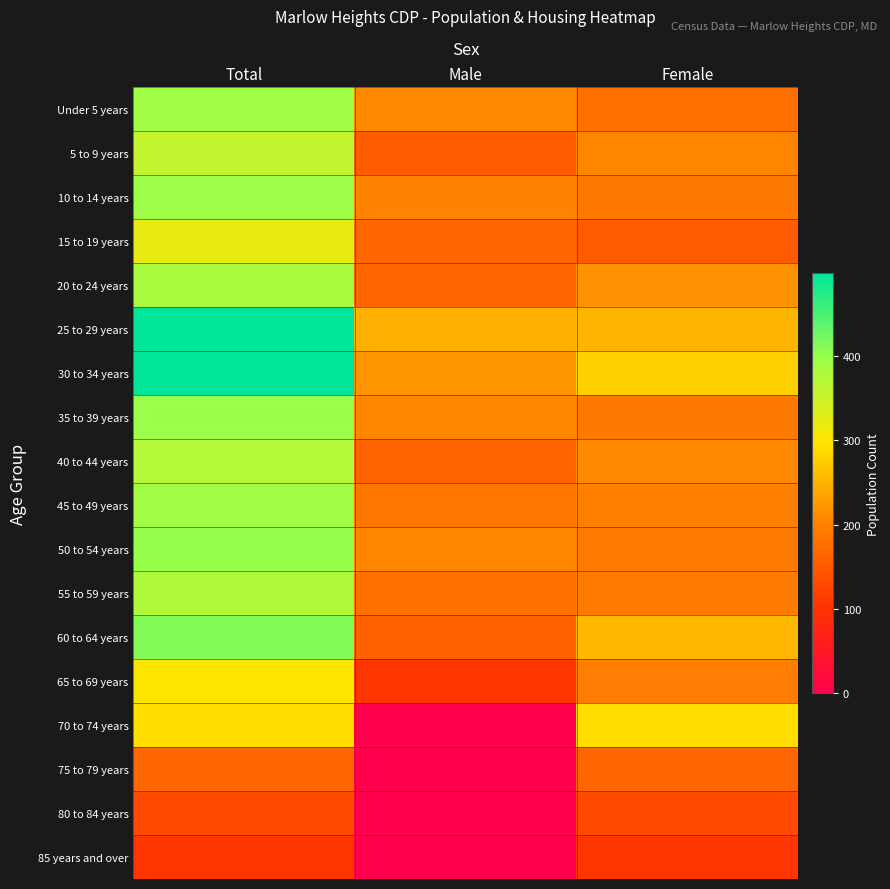

Count the number of categories in the chart.

3